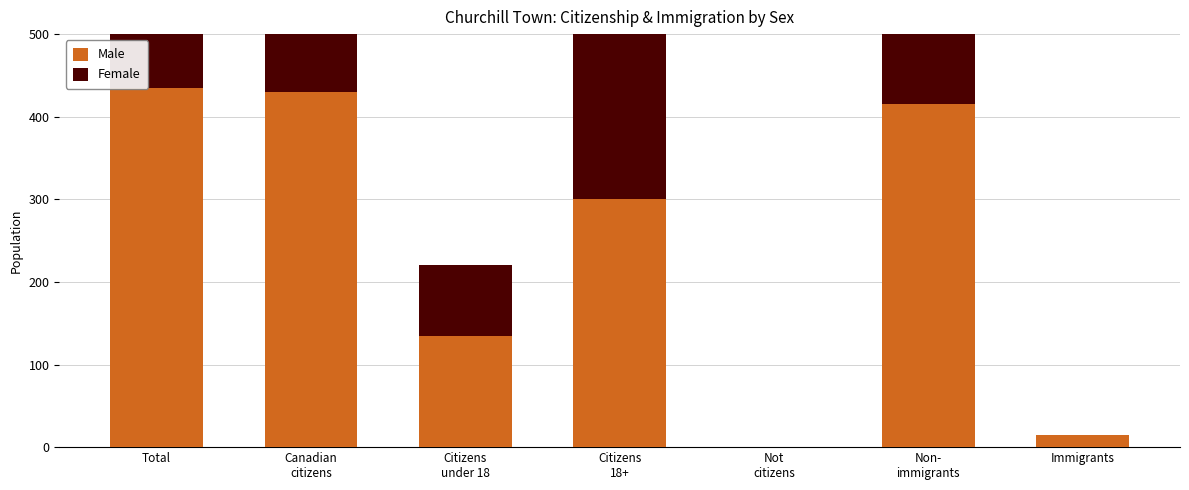

What is the difference between the highest and lowest values at Canadian
citizens?

15